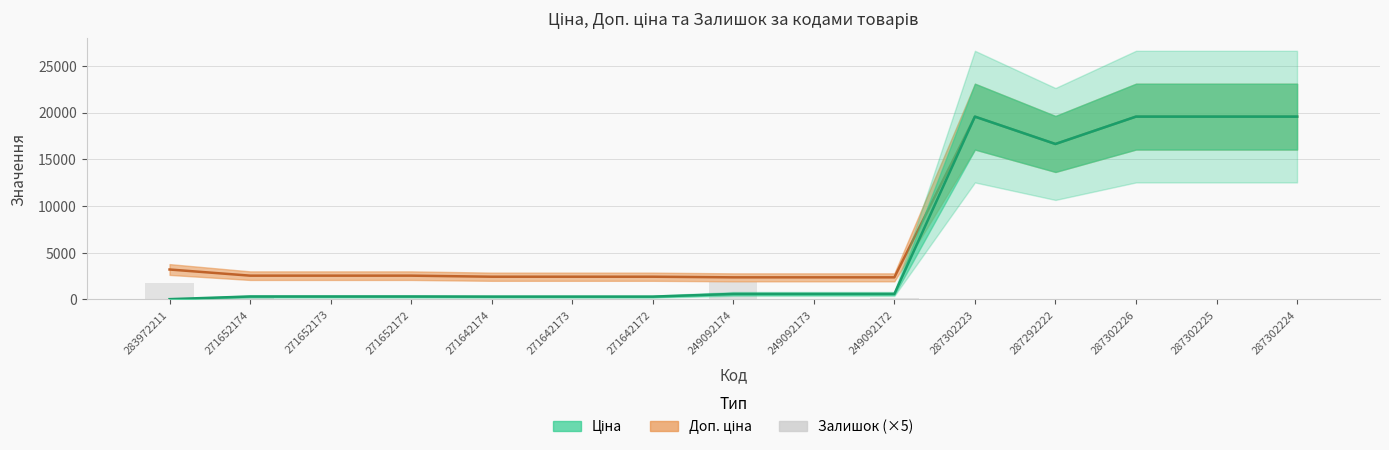

What is the value of the Ціна bar at the 14th from the left?

19564.9